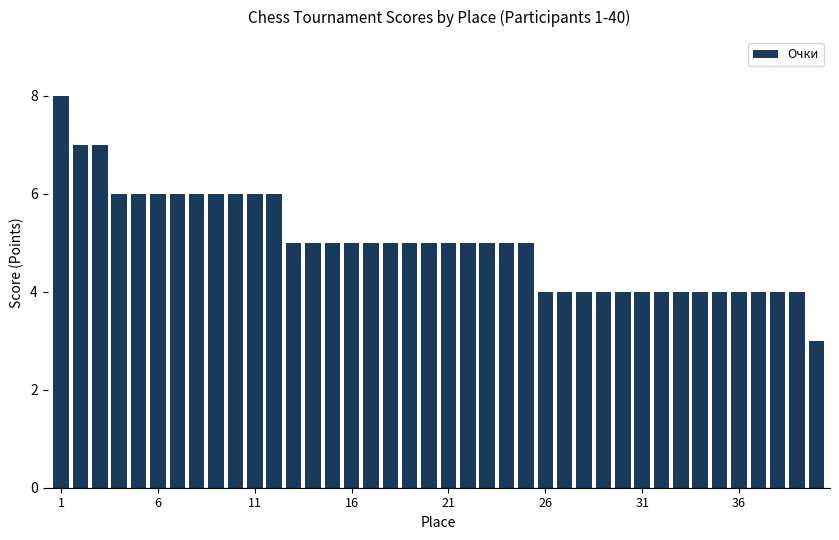

How many categories are shown in the chart?

40